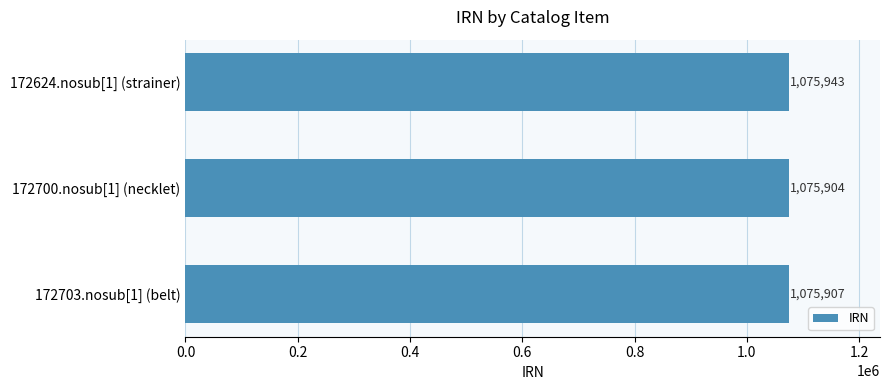

What is the label of the 3rd bar from the top?

172703.nosub[1] (belt)